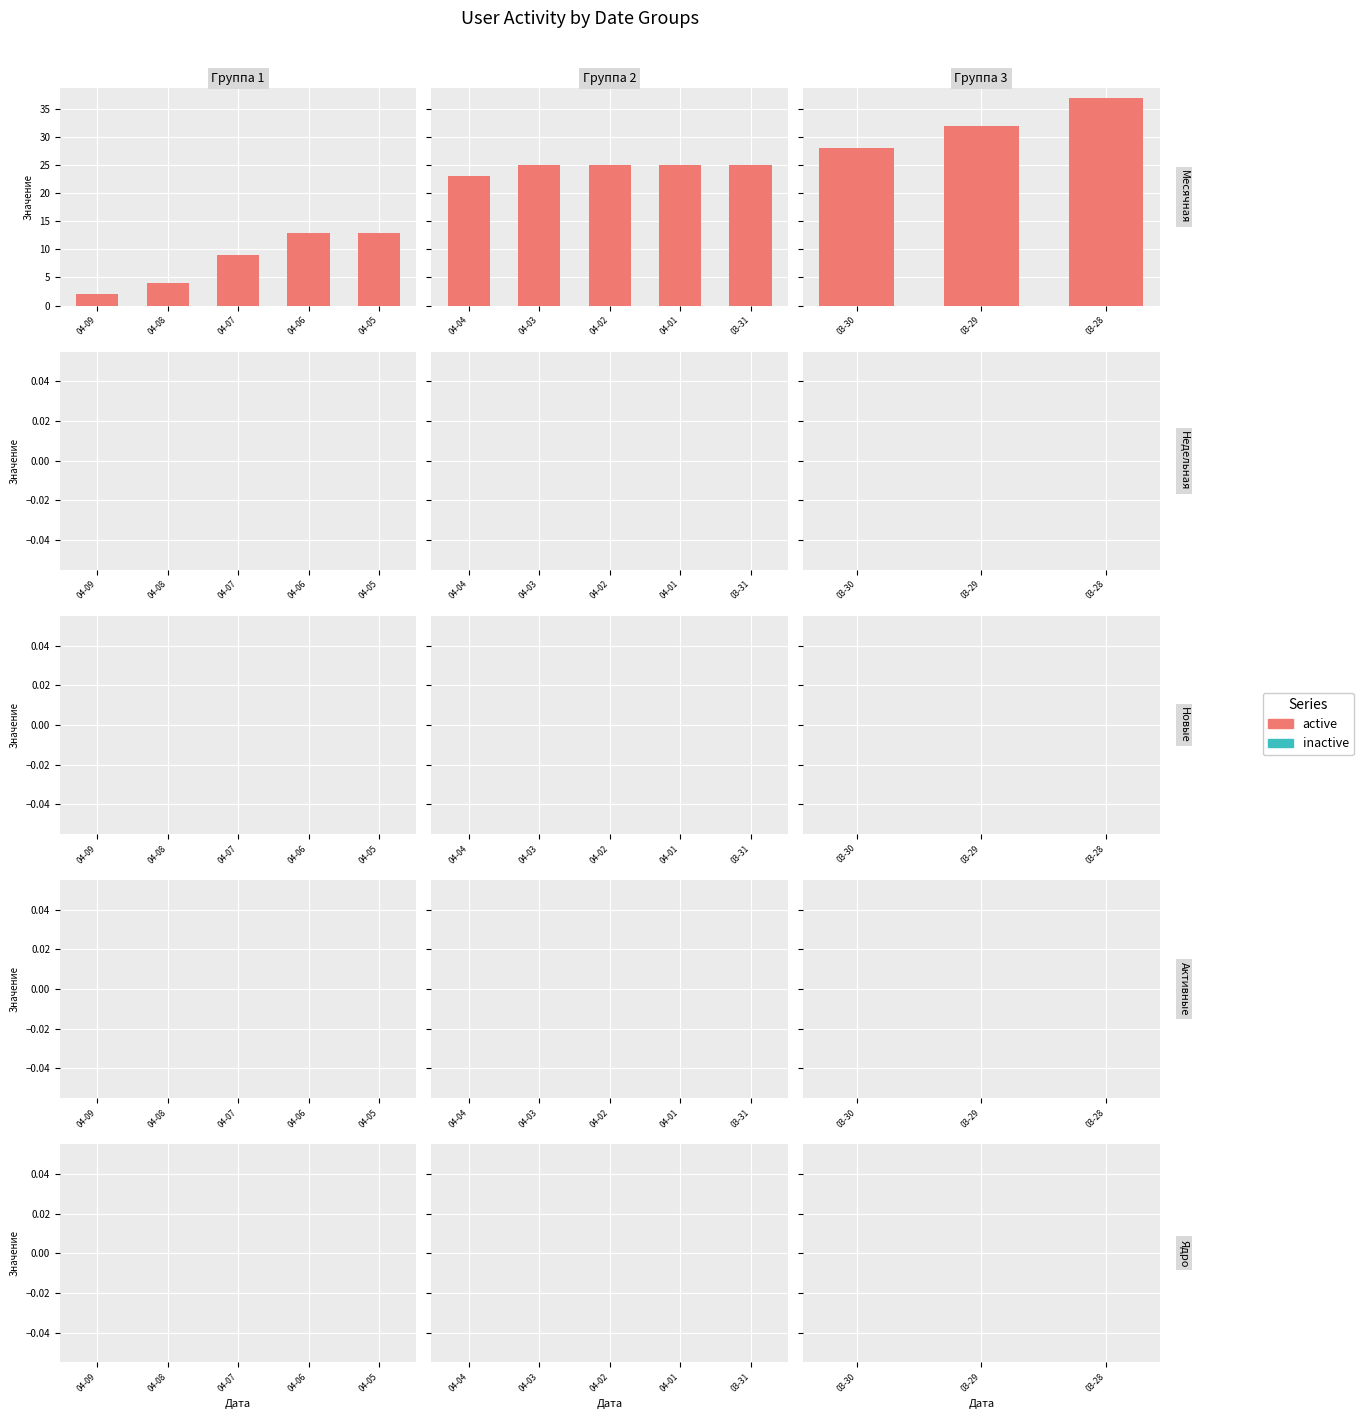

Are the bars horizontal?

No